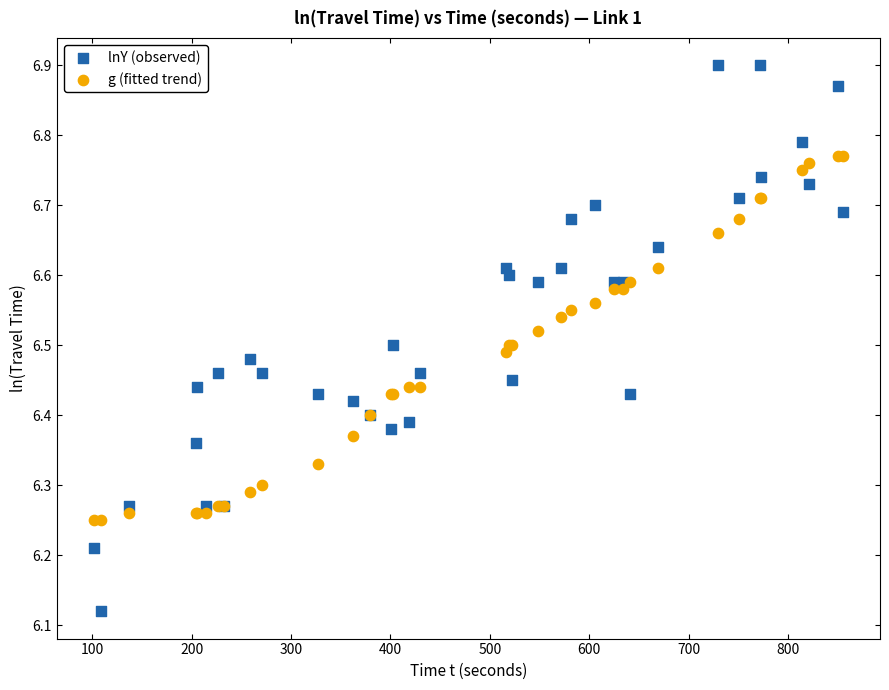

Which series has the largest Y range (max minus min)?

lnY (observed)